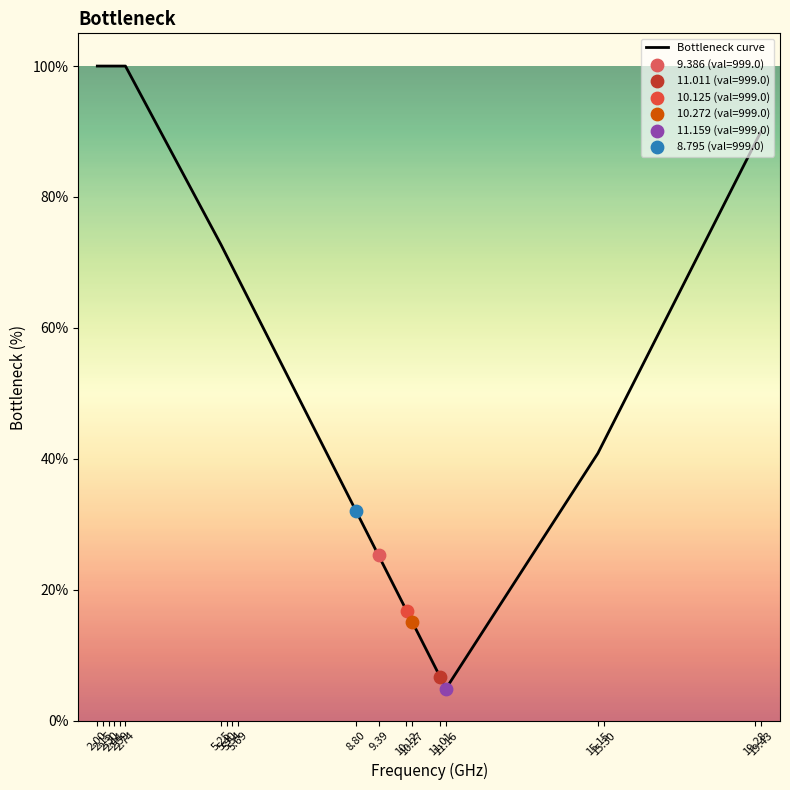

What is the difference between the maximum and minimum values?

95.1